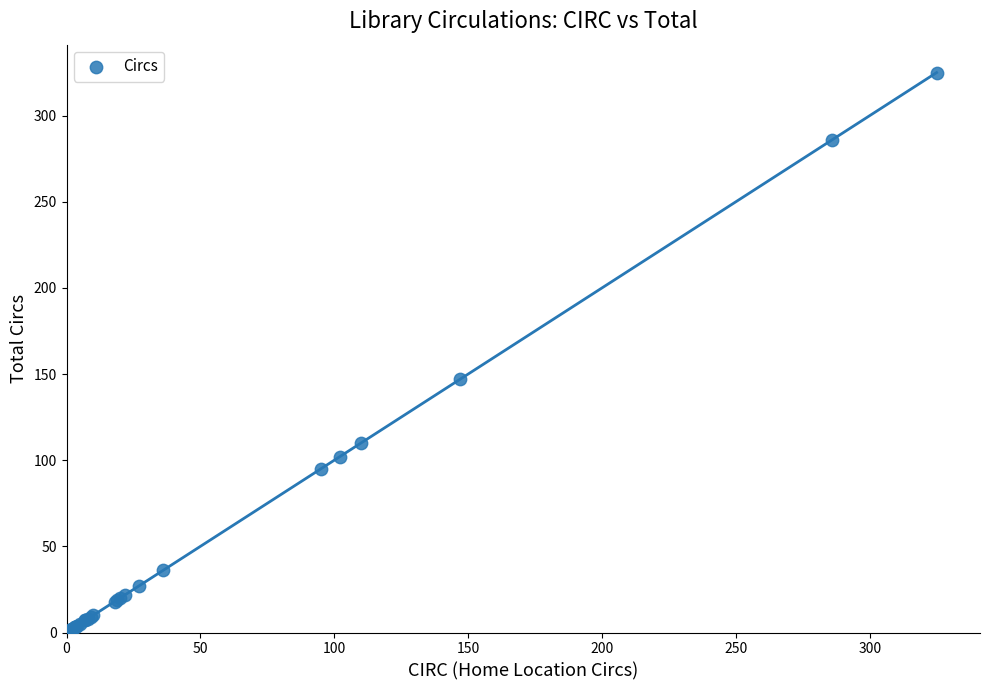

What Y value in the scatter plot is closest to 163?

147